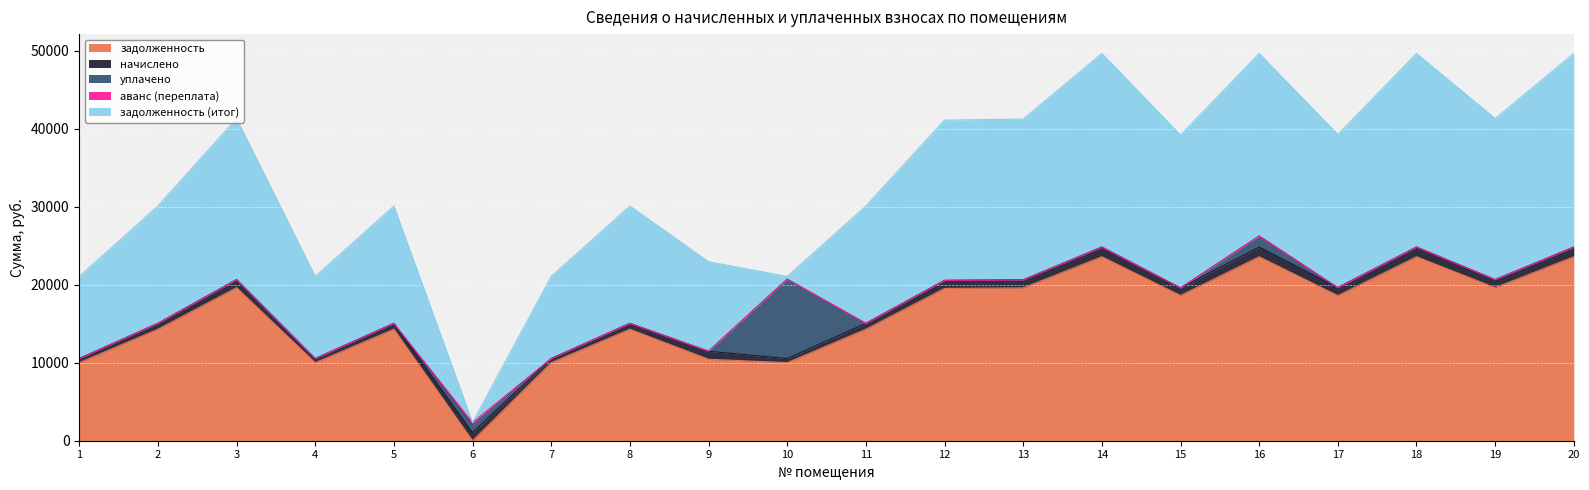

Which series ends up on top after the final intersection of задолженность and уплачено?

задолженность